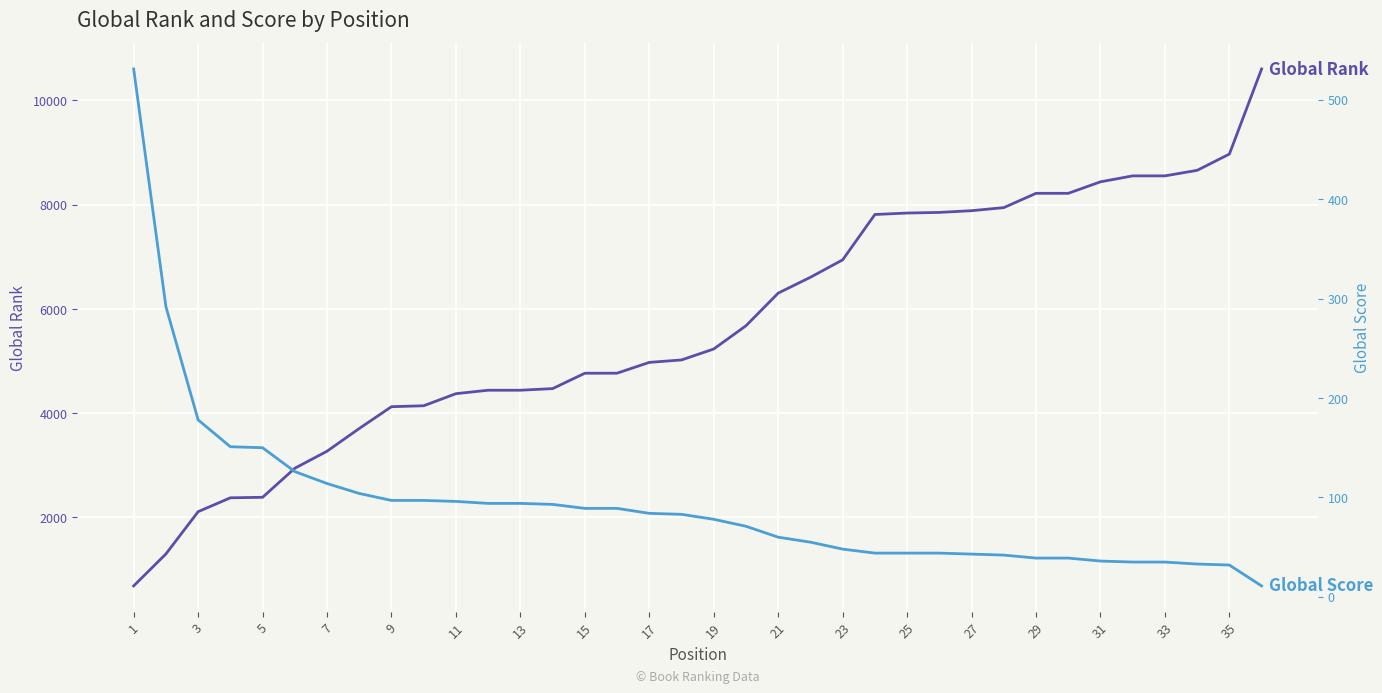

Count the number of categories in the chart.

36